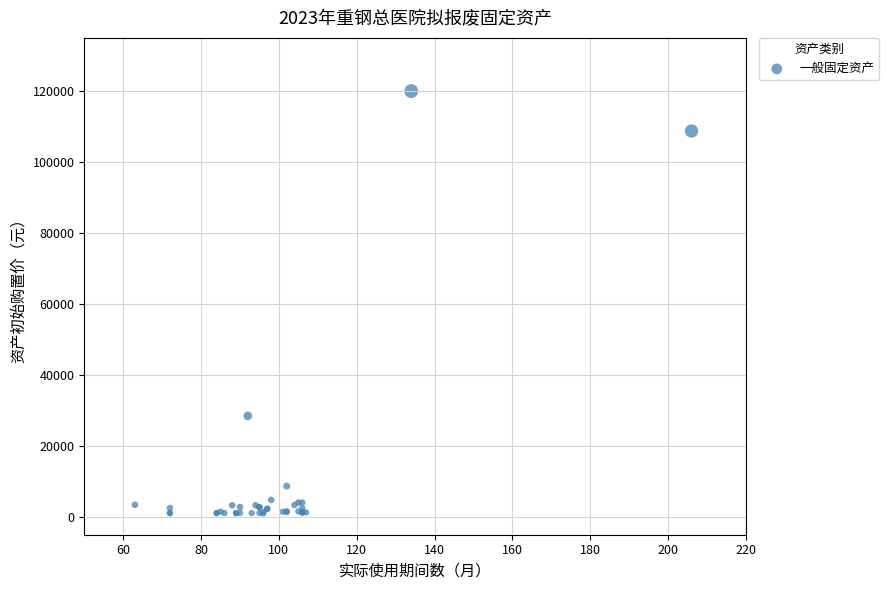

What Y value in the scatter plot is closest to 60515?

28500